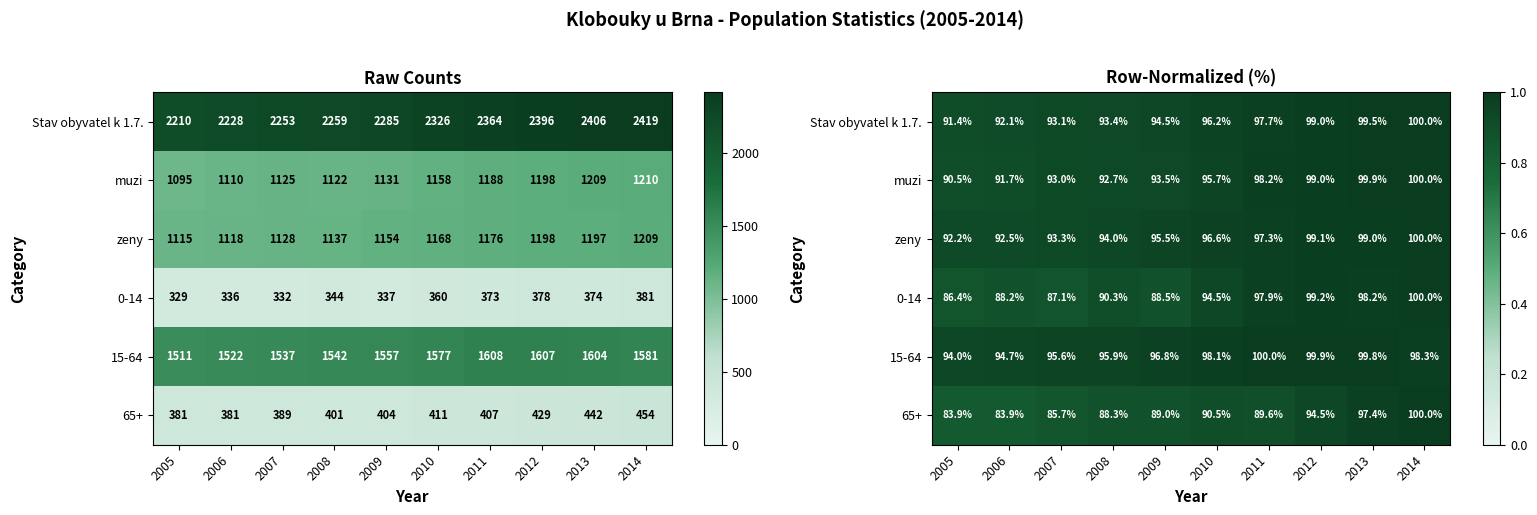

What is the greatest value displayed?

1.0